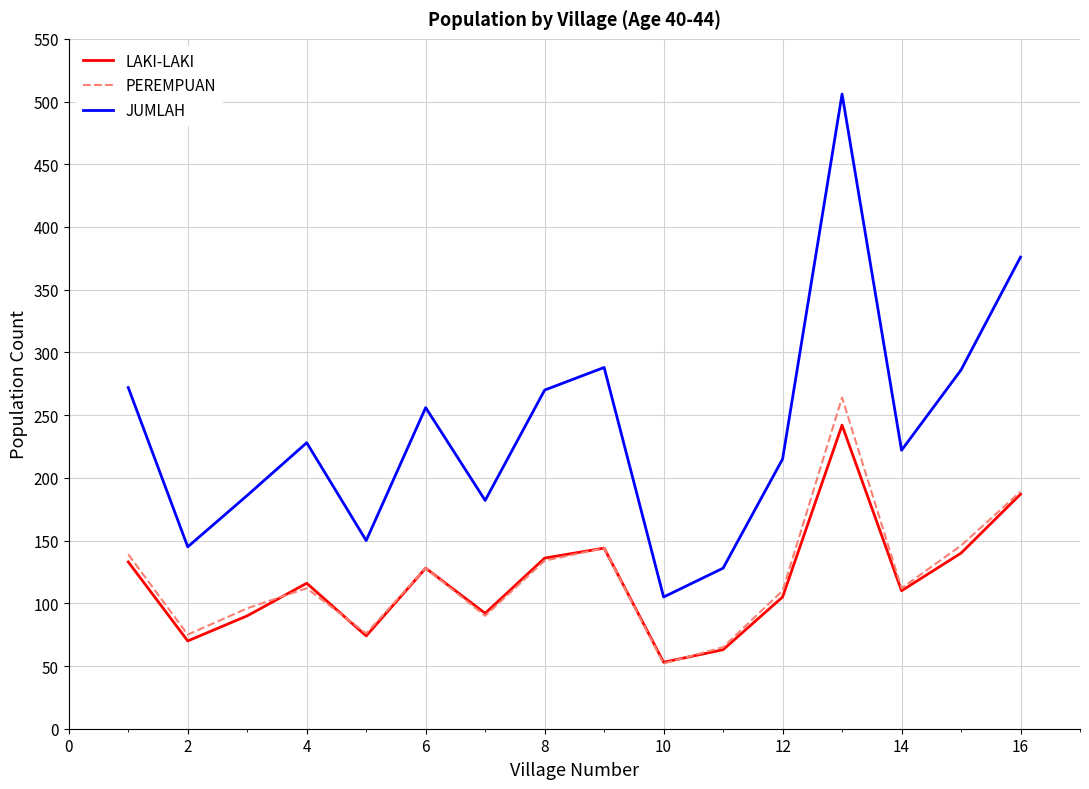

True or false: JUMLAH and PEREMPUAN cross at least once.

False